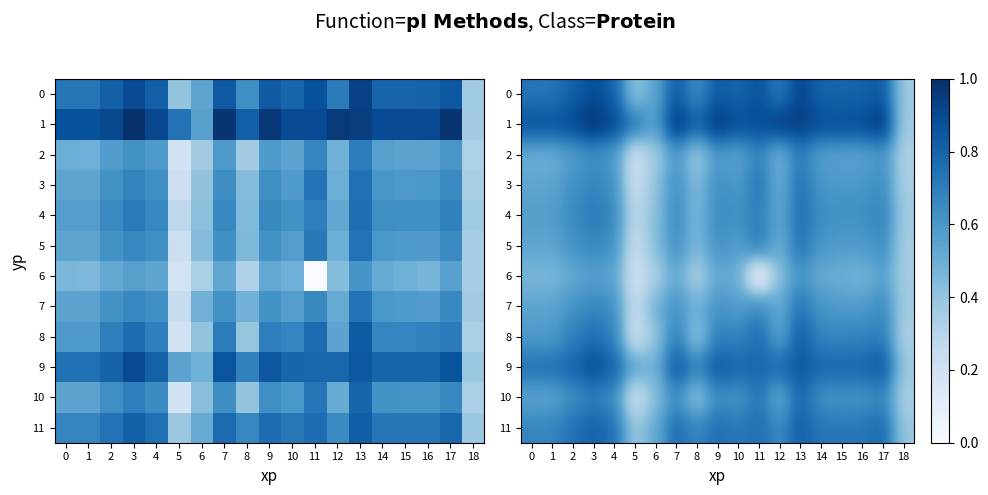

What is the average value of the 3 series?

0.6